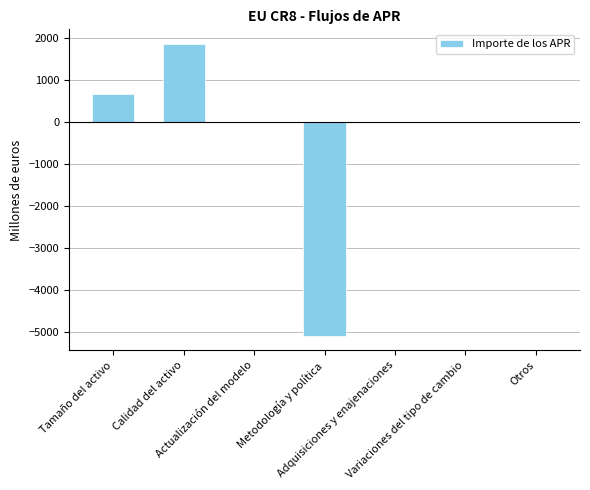

Is it true that the value at Calidad del activo is 1851.7?

True